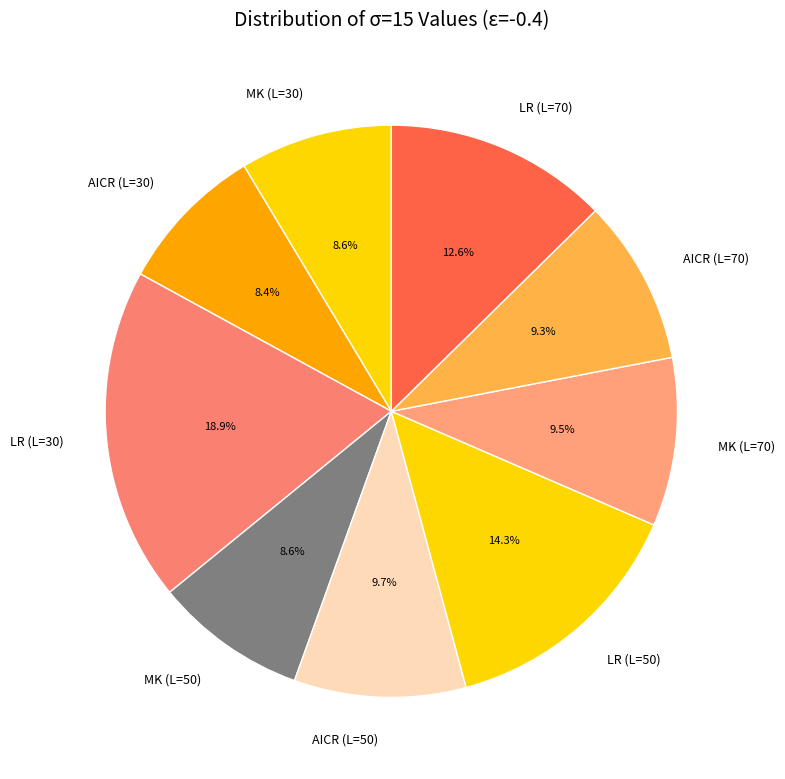

Which category has the biggest portion of the pie?

LR (L=30)